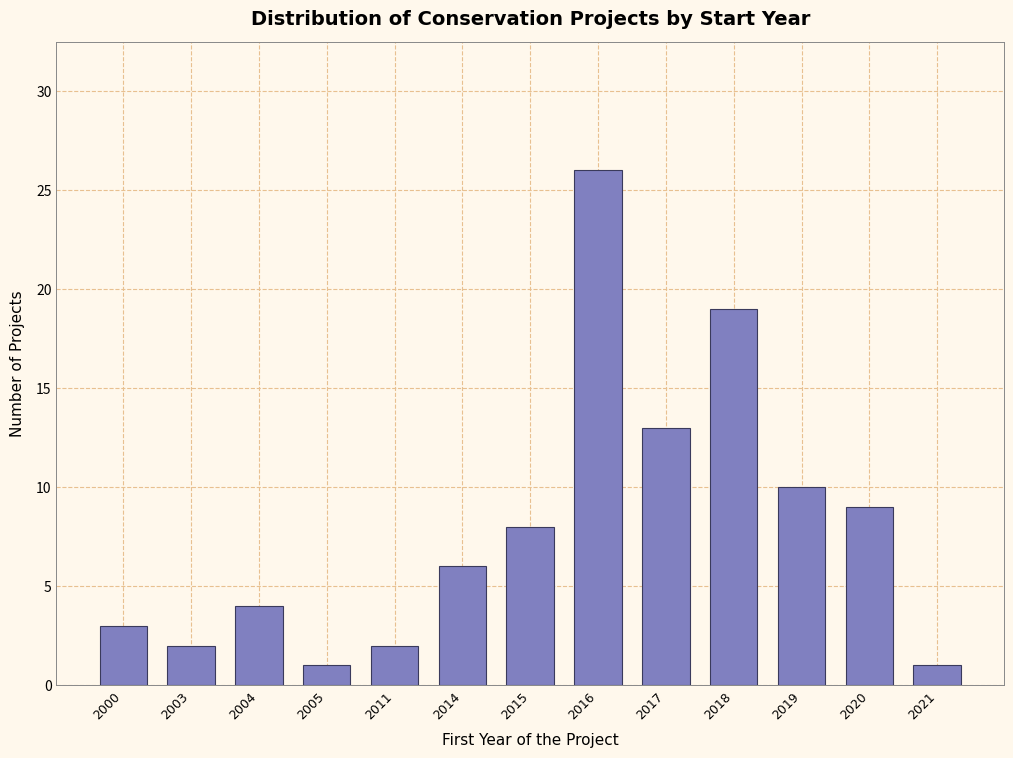

Reading right to left, transcribe all the data shown in this chart.

2021=1	2020=9	2019=10	2018=19	2017=13	2016=26	2015=8	2014=6	2011=2	2005=1	2004=4	2003=2	2000=3